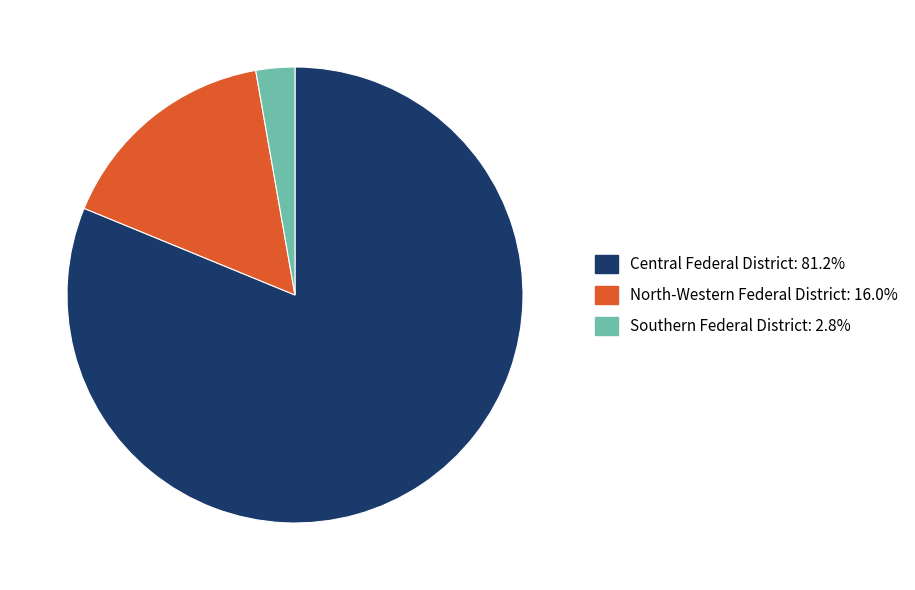

Is there any slice that represents more than half of the pie?

Yes